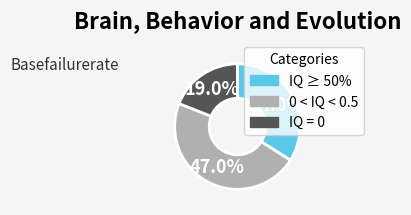

Combined, do IQ ≥ 50% and IQ = 0 account for over 50%?

Yes